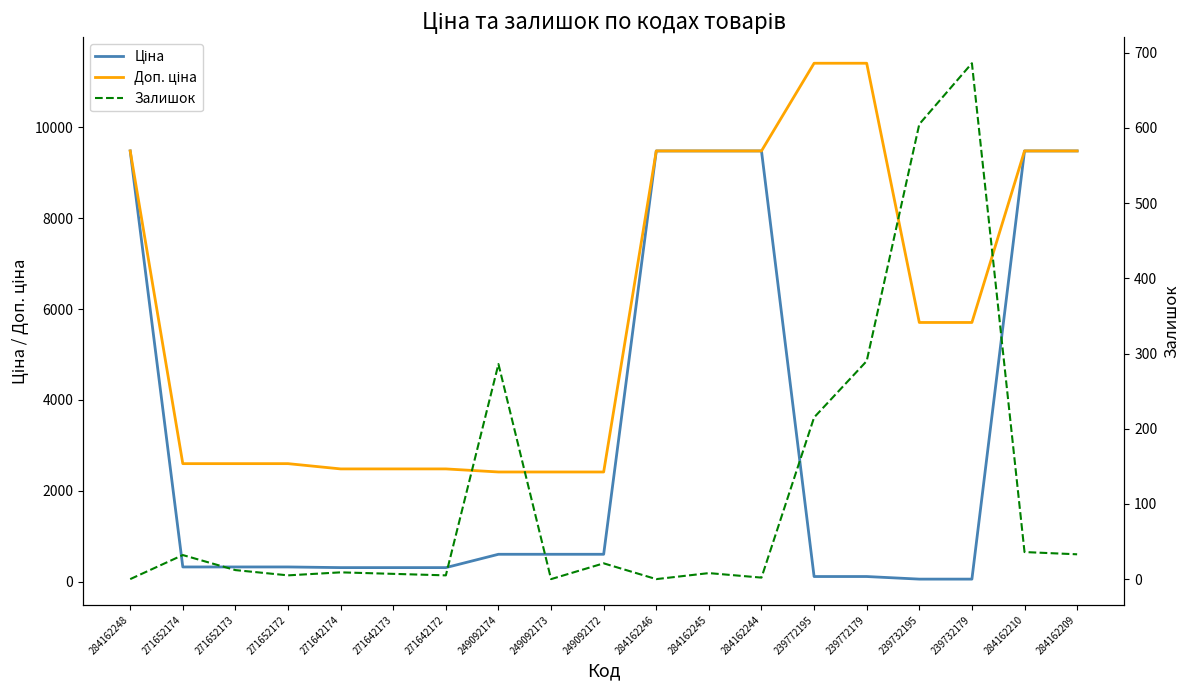

True or false: Доп. ціна and Залишок cross at least once.

False